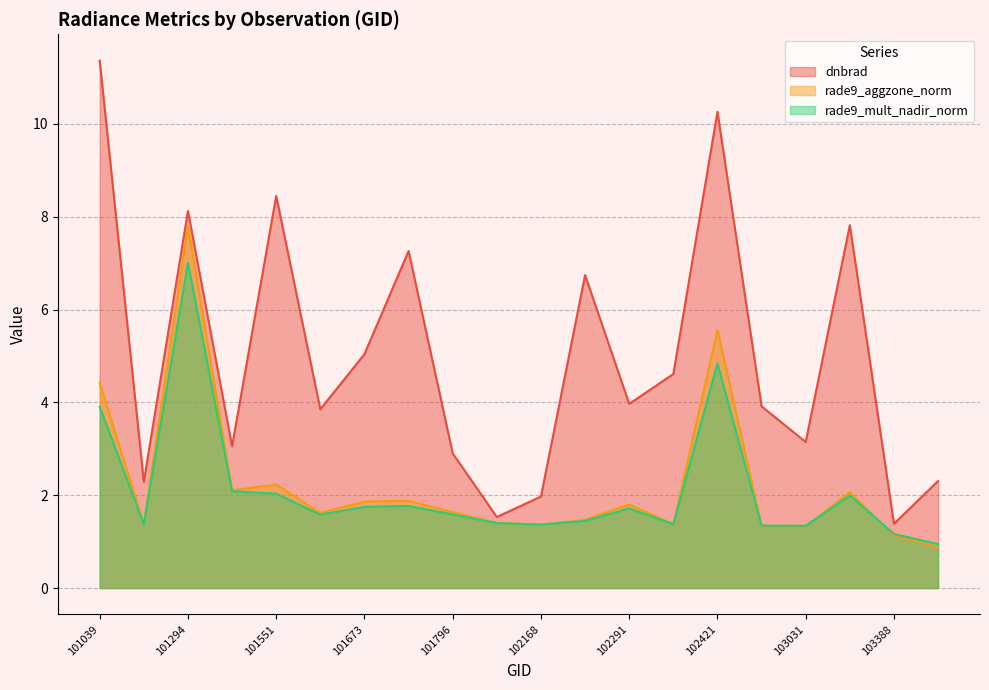

Is it true that rade9_mult_nadir_norm equals 3.9 at 101039?

True